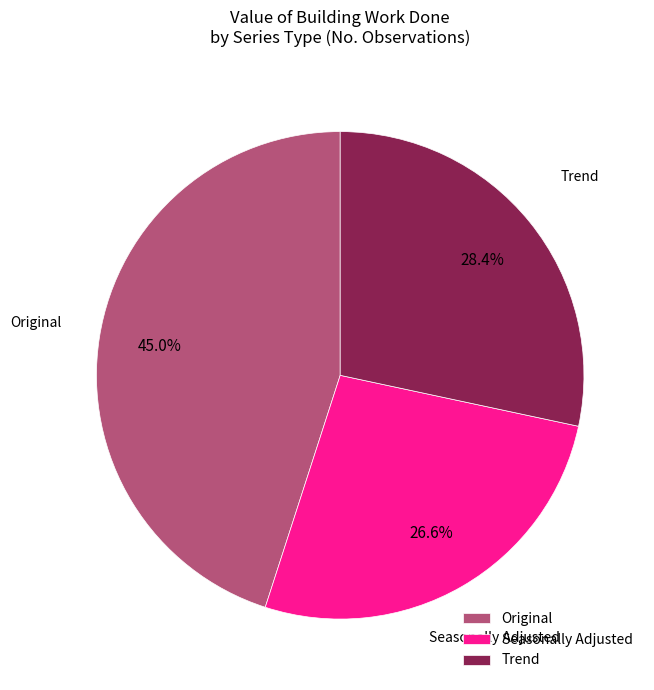

What is the largest slice in the pie chart?

Original